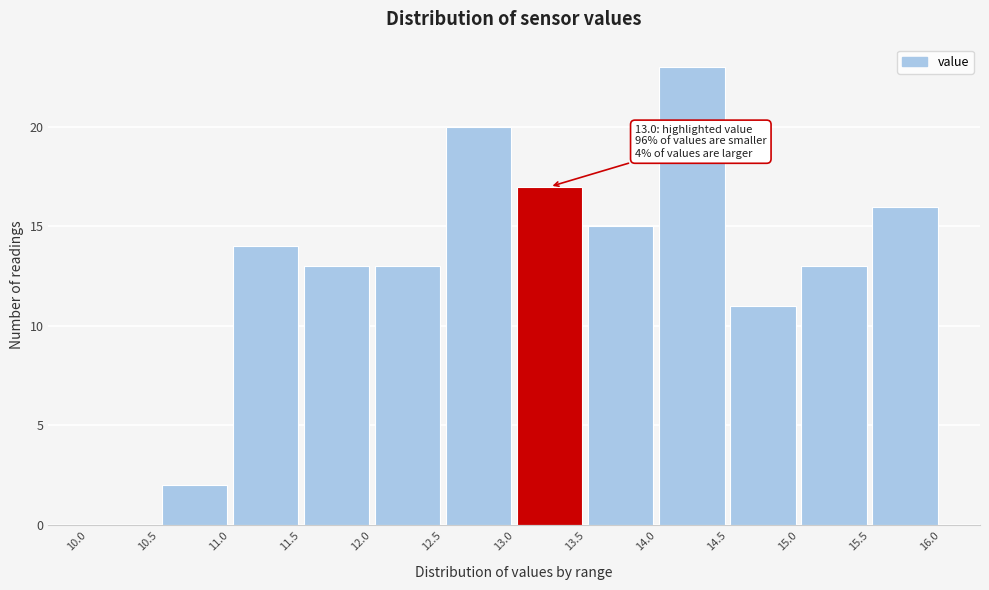

Over which range of the x-axis is the bar tallest?

14.0 to 14.5